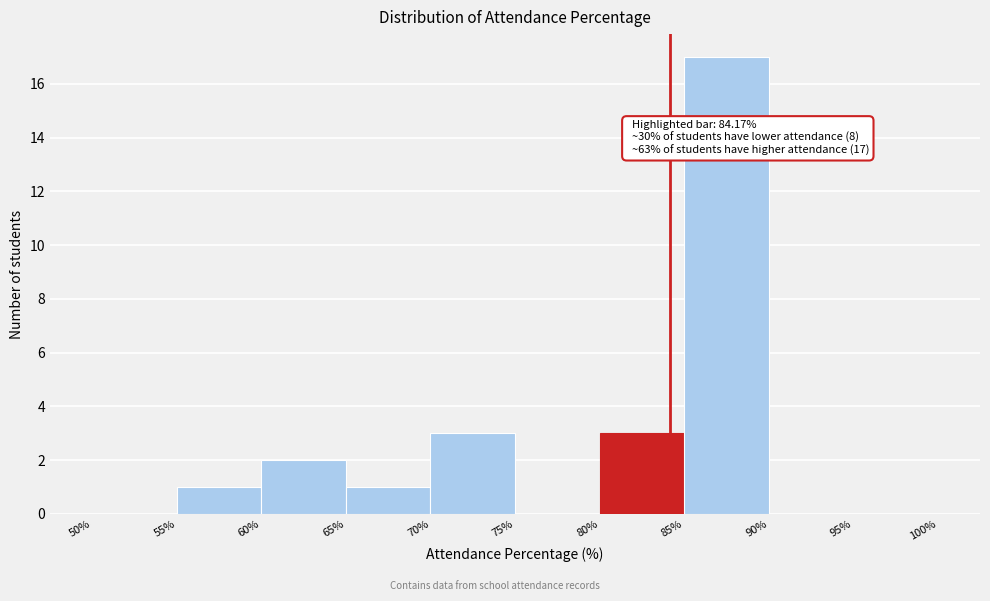

Which range on the x-axis has the tallest bar?

85% to 90%